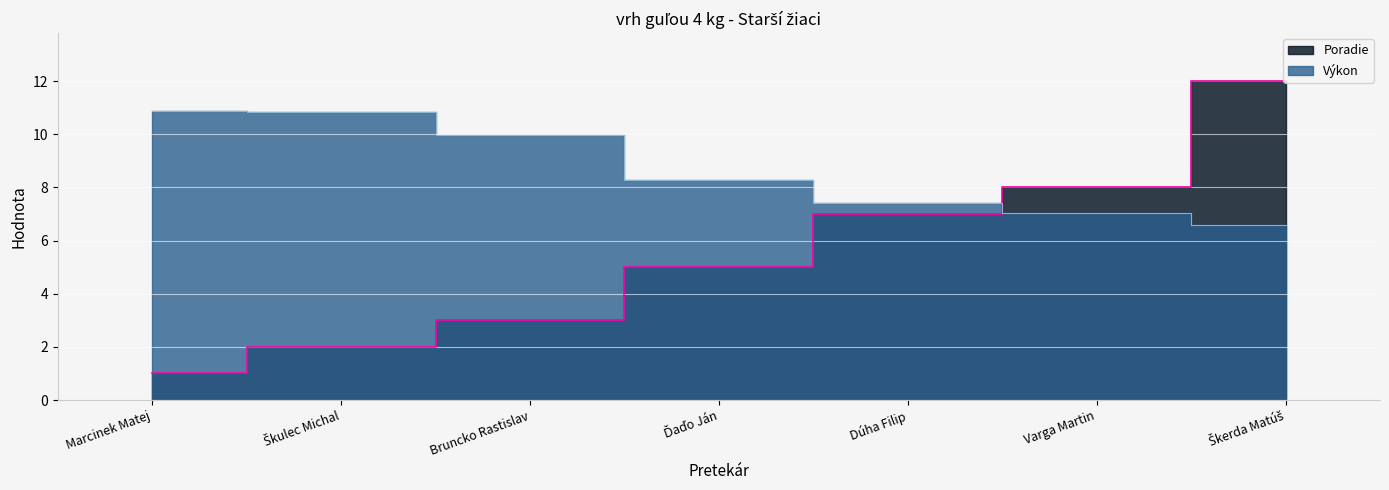

True or false: Výkon has more than 0 points higher than both neighbors.

False